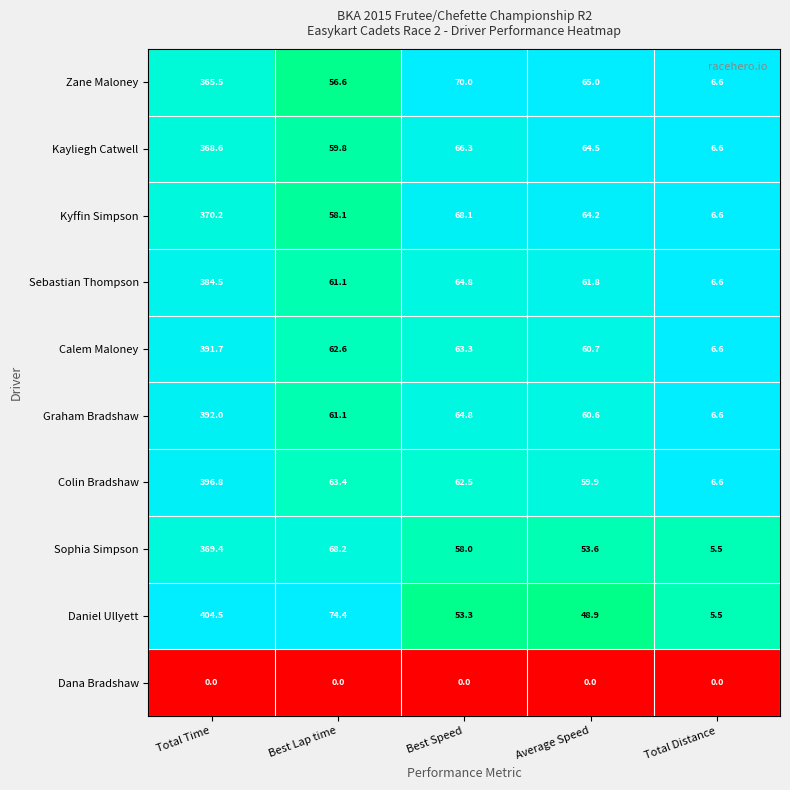

What is the total value across all series at Best Lap time?

565.3